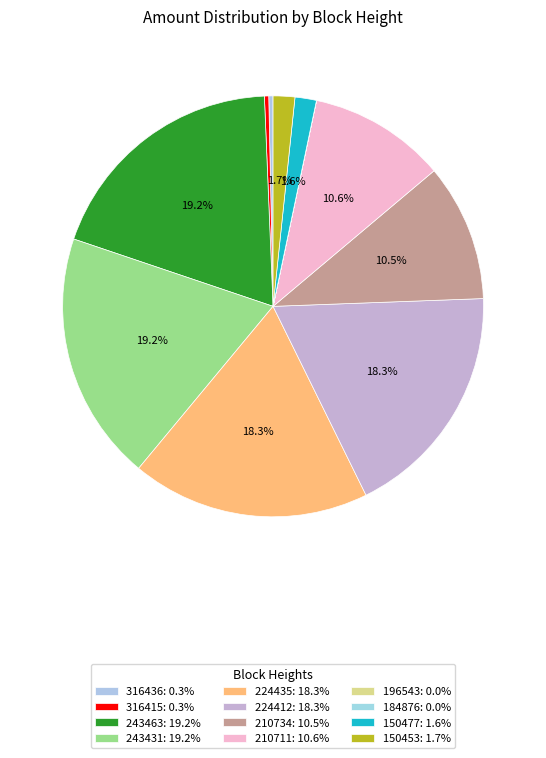

Is 210711 the majority of the pie?

No